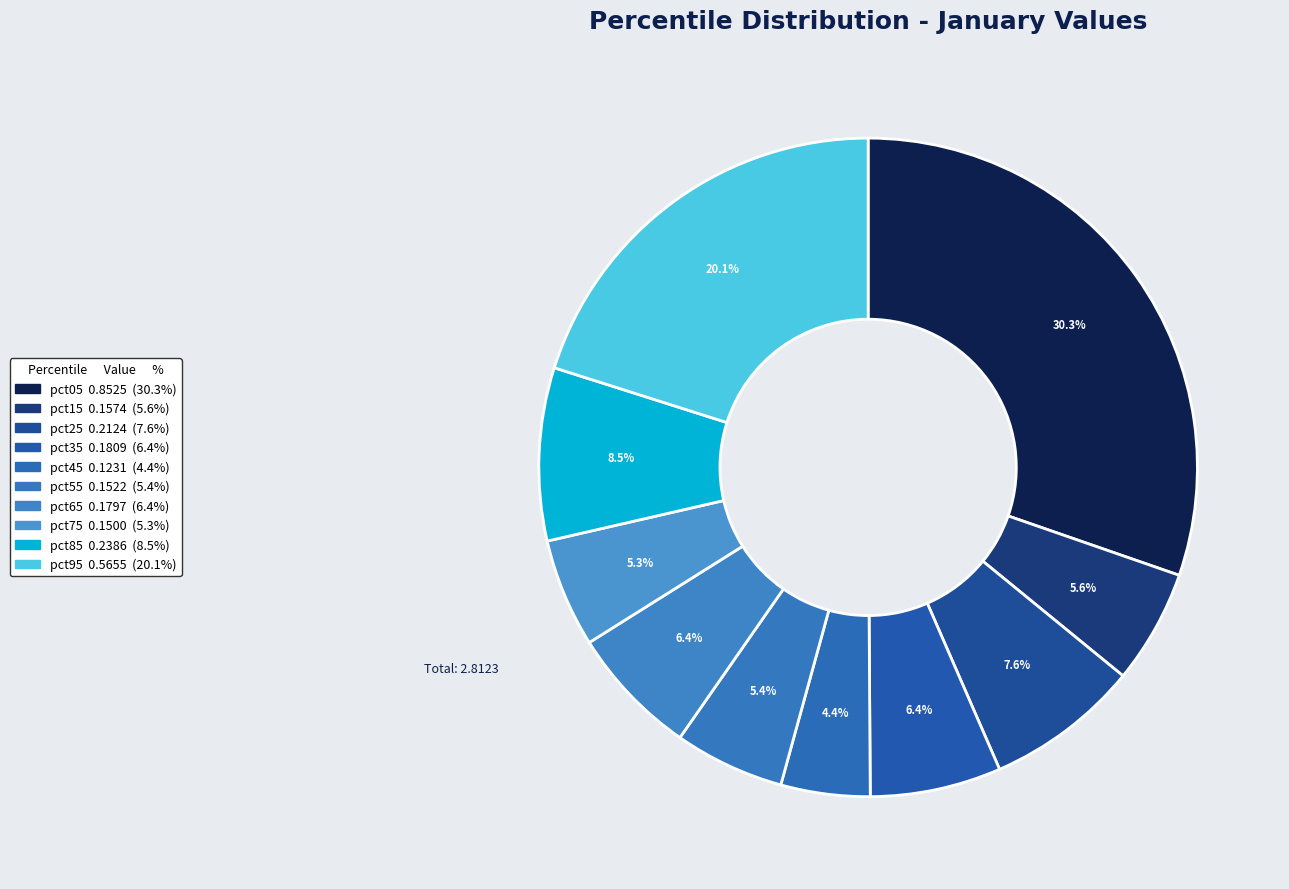

Which has a higher value, pct85 or pct65?

pct85